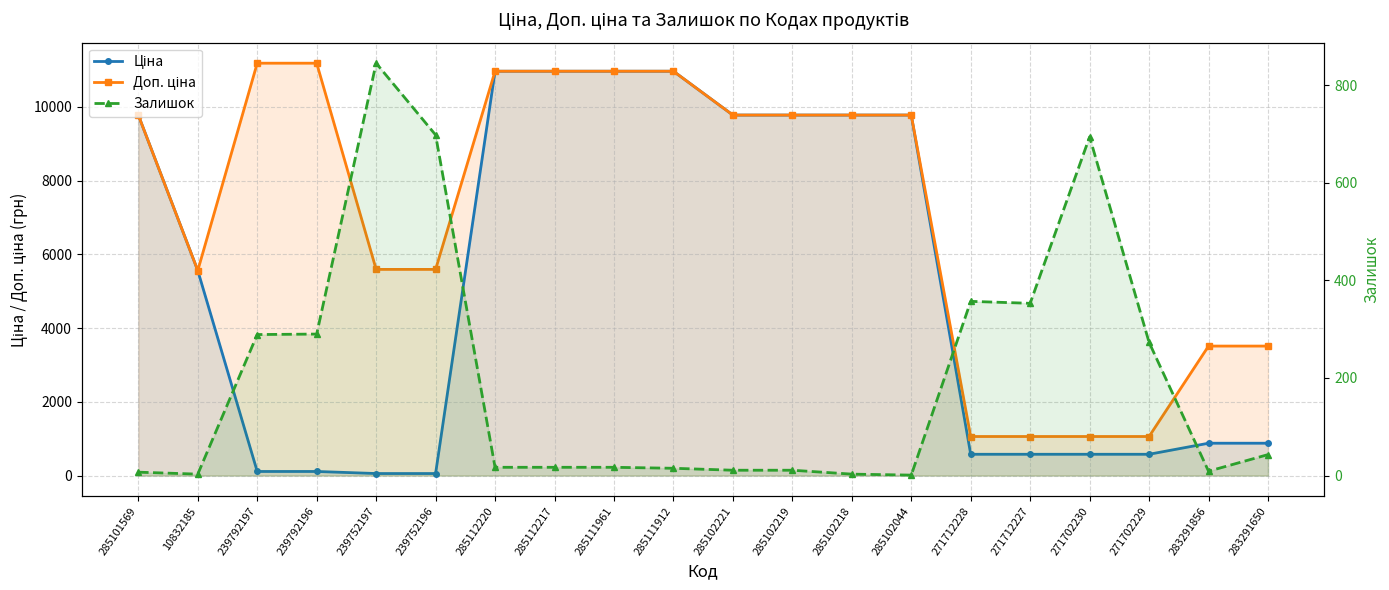

At how many categories does at least one series exceed 141?

20